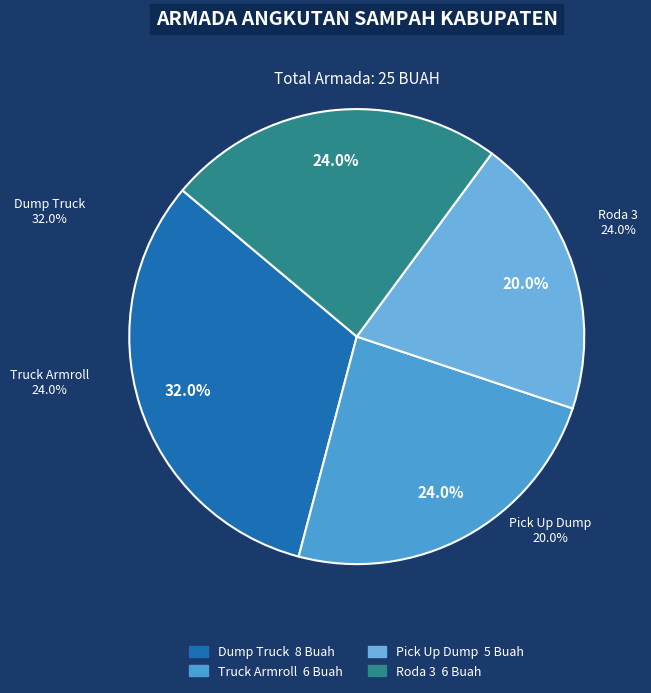

Is it true that Dump Truck is 37% of the pie?

False